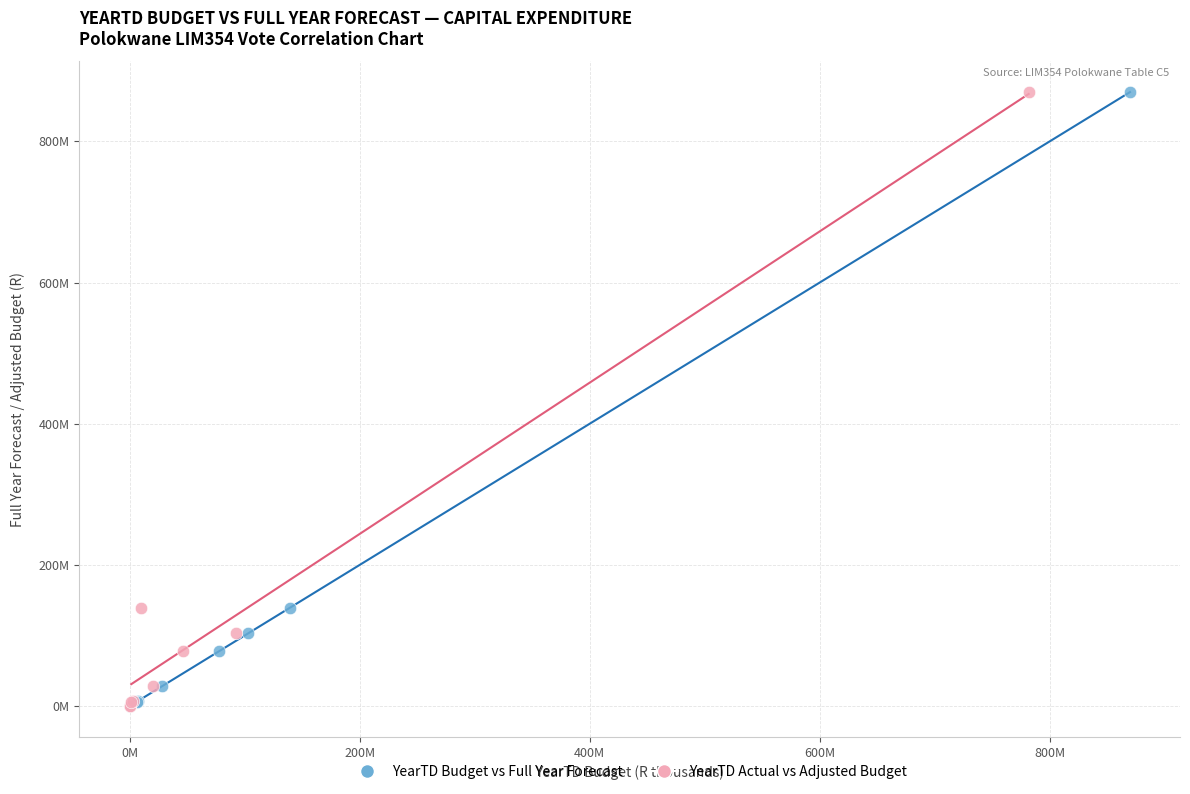

What are all the series names shown in the legend?

YearTD Budget vs Full Year Forecast, YearTD Actual vs Adjusted Budget